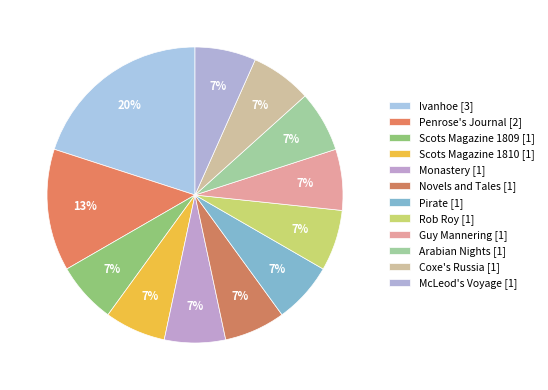

How many slices are in this pie chart?

12